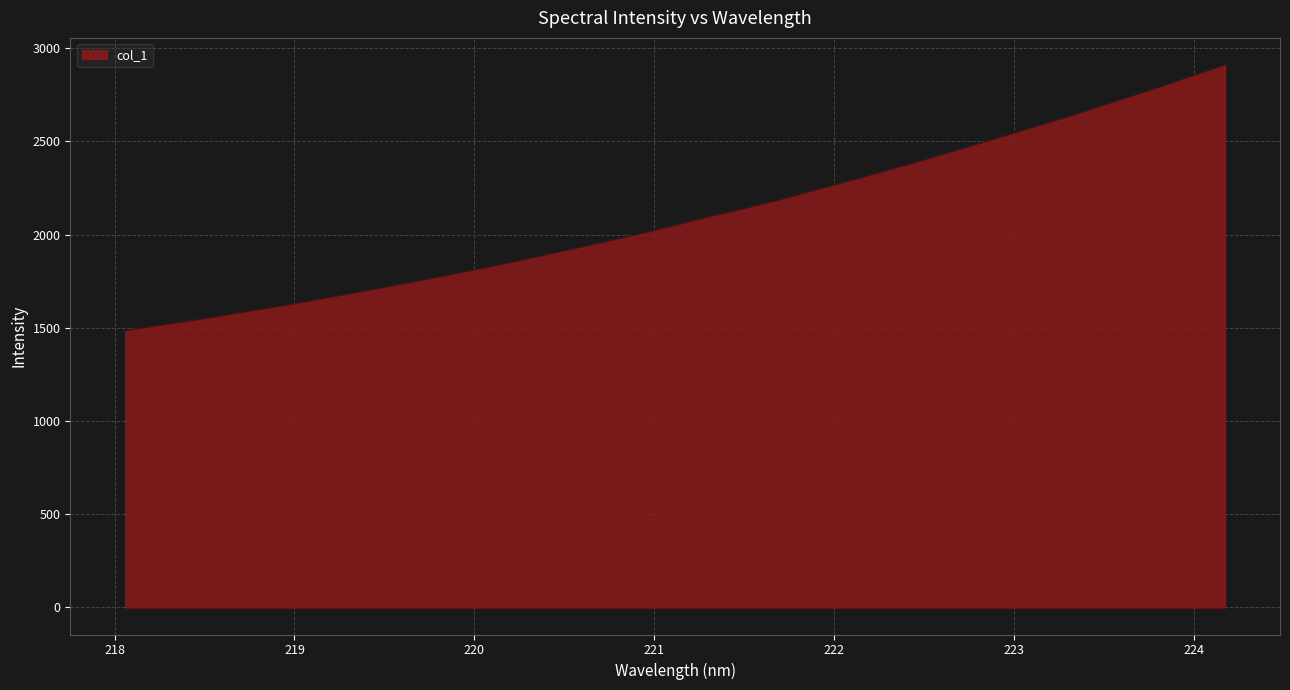

What is the smallest value displayed?

1484.2